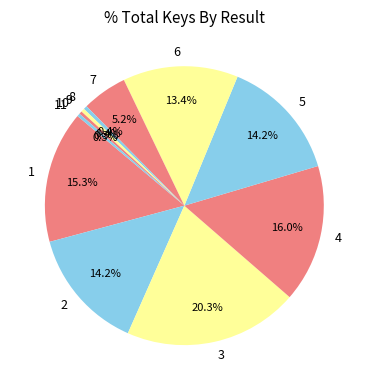

Which category has the biggest portion of the pie?

3